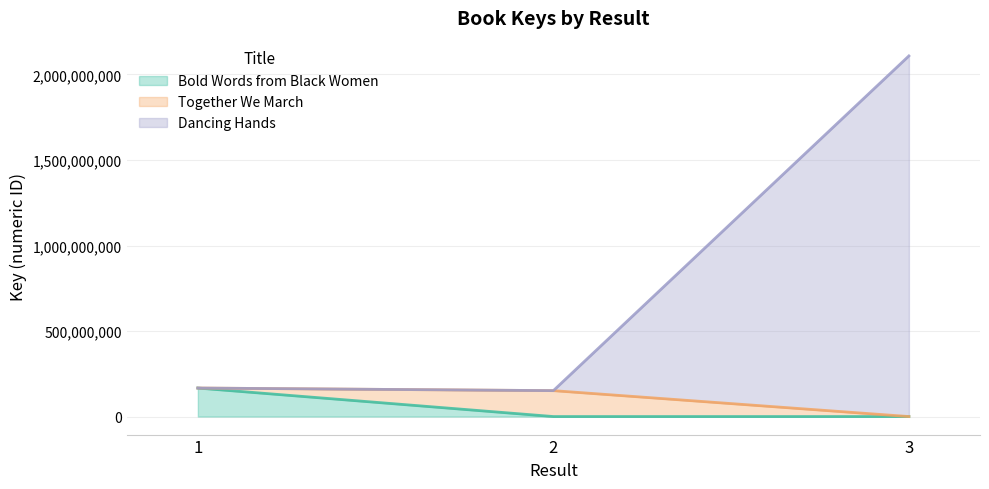

What are all the series names shown in the legend?

Bold Words from Black Women, Together We March, Dancing Hands